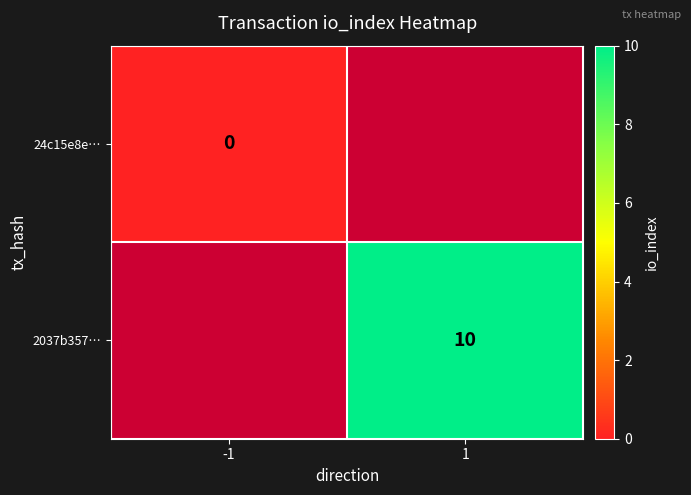

True or false: 2037b357… has a value of 17 at 1.

False